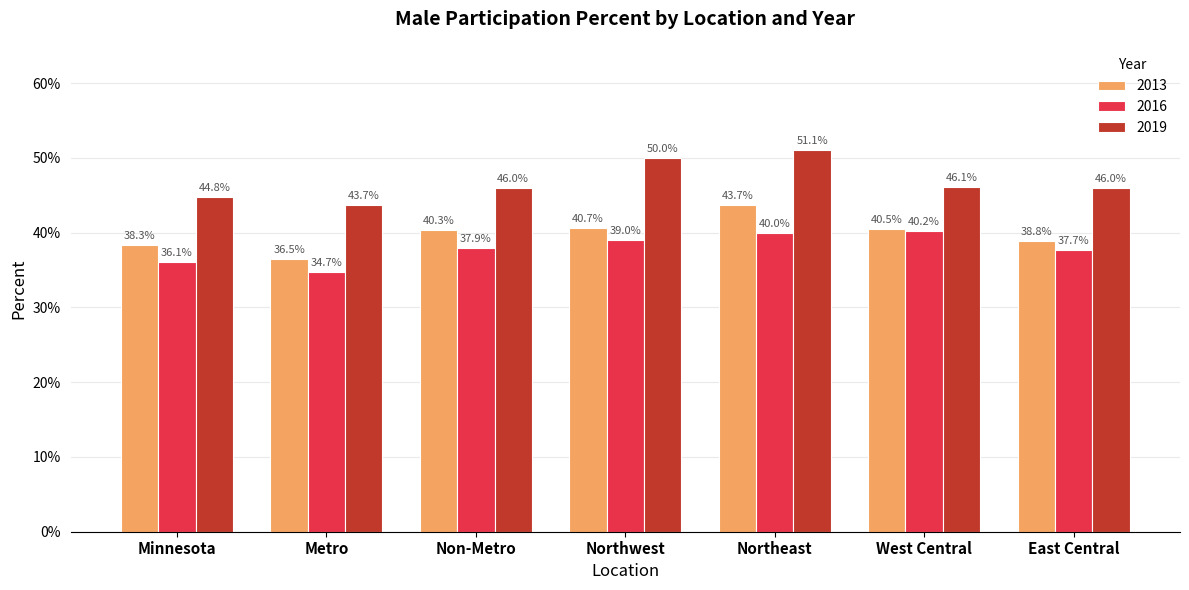

The value of 2016 at East Central is 0.2. True or false?

False